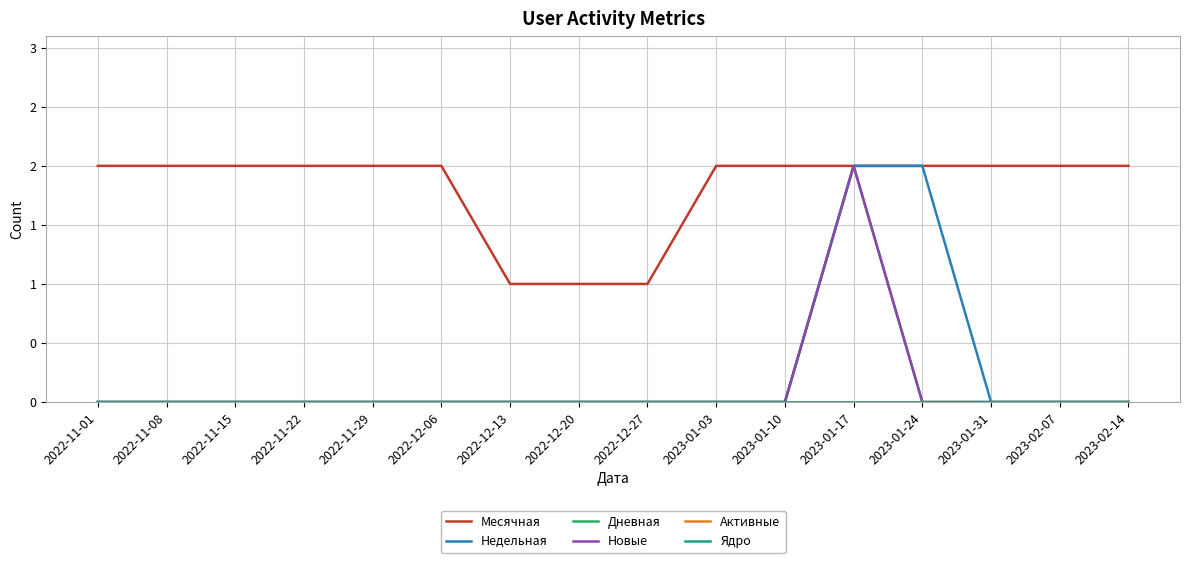

Reading left to right, extract all data points from this chart.

Месячная: 2022-11-01=2	2022-11-08=2	2022-11-15=2	2022-11-22=2	2022-11-29=2	2022-12-06=2	2022-12-13=1	2022-12-20=1	2022-12-27=1	2023-01-03=2	2023-01-10=2	2023-01-17=2	2023-01-24=2	2023-01-31=2	2023-02-07=2	2023-02-14=2
Недельная: 2022-11-01=0	2022-11-08=0	2022-11-15=0	2022-11-22=0	2022-11-29=0	2022-12-06=0	2022-12-13=0	2022-12-20=0	2022-12-27=0	2023-01-03=0	2023-01-10=0	2023-01-17=2	2023-01-24=2	2023-01-31=0	2023-02-07=0	2023-02-14=0
Дневная: 2022-11-01=0	2022-11-08=0	2022-11-15=0	2022-11-22=0	2022-11-29=0	2022-12-06=0	2022-12-13=0	2022-12-20=0	2022-12-27=0	2023-01-03=0	2023-01-10=0	2023-01-17=2	2023-01-24=0	2023-01-31=0	2023-02-07=0	2023-02-14=0
Новые: 2022-11-01=0	2022-11-08=0	2022-11-15=0	2022-11-22=0	2022-11-29=0	2022-12-06=0	2022-12-13=0	2022-12-20=0	2022-12-27=0	2023-01-03=0	2023-01-10=0	2023-01-17=2	2023-01-24=0	2023-01-31=0	2023-02-07=0	2023-02-14=0
Активные: 2022-11-01=0	2022-11-08=0	2022-11-15=0	2022-11-22=0	2022-11-29=0	2022-12-06=0	2022-12-13=0	2022-12-20=0	2022-12-27=0	2023-01-03=0	2023-01-10=0	2023-01-17=0	2023-01-24=0	2023-01-31=0	2023-02-07=0	2023-02-14=0
Ядро: 2022-11-01=0	2022-11-08=0	2022-11-15=0	2022-11-22=0	2022-11-29=0	2022-12-06=0	2022-12-13=0	2022-12-20=0	2022-12-27=0	2023-01-03=0	2023-01-10=0	2023-01-17=0	2023-01-24=0	2023-01-31=0	2023-02-07=0	2023-02-14=0